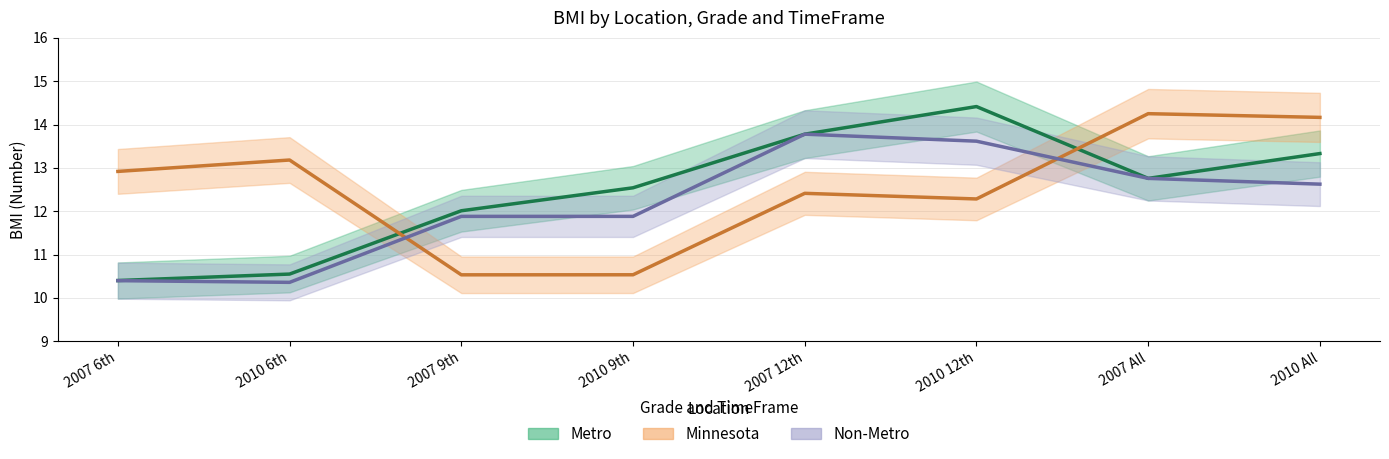

Reading right to left, transcribe all the data shown in this chart.

Metro: 2010 All=13.3	2007 All=12.8	2010 12th=14.4	2007 12th=13.8	2010 9th=12.5	2007 9th=12.0	2010 6th=10.6	2007 6th=10.4
Minnesota: 2010 All=14.2	2007 All=14.3	2010 12th=12.3	2007 12th=12.4	2010 9th=10.5	2007 9th=10.5	2010 6th=13.2	2007 6th=12.9
Non-Metro: 2010 All=12.6	2007 All=12.8	2010 12th=13.6	2007 12th=13.8	2010 9th=11.9	2007 9th=11.9	2010 6th=10.4	2007 6th=10.4